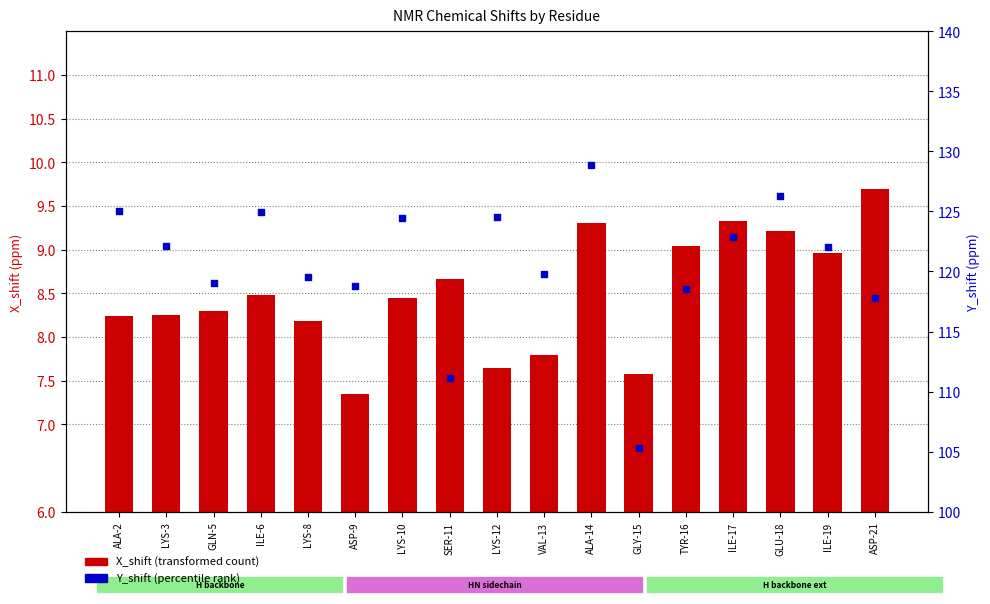

Which series has the largest total across all categories?

Y_shift (percentile rank)